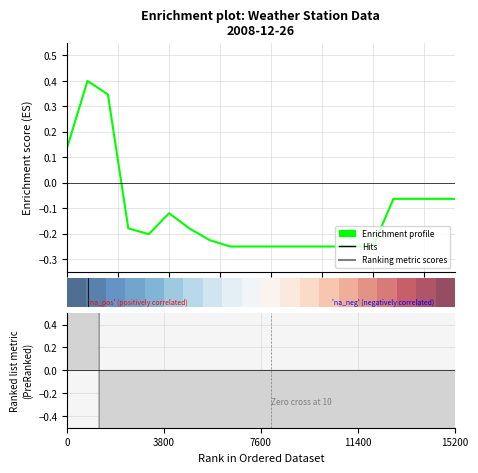

What is the average value of the Enrichment profile series?

-0.1